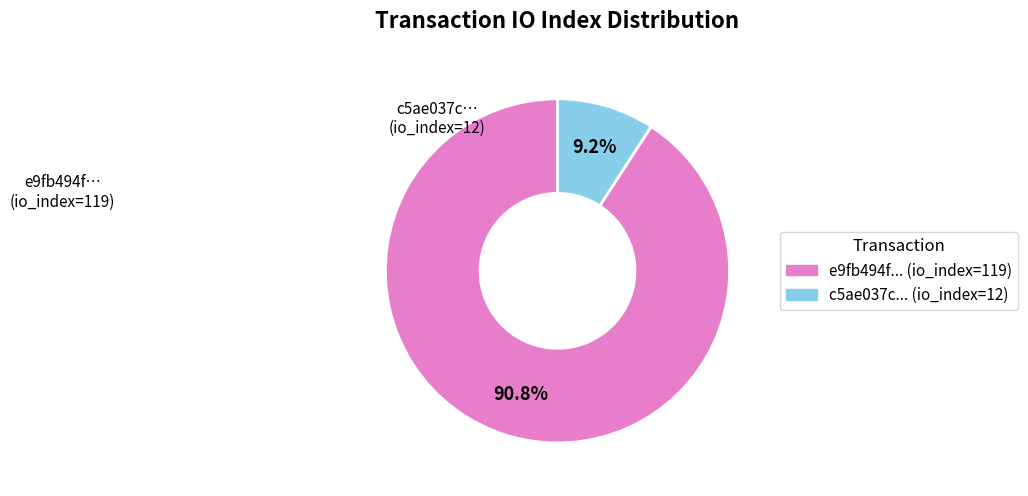

Which has a higher value, c5ae037c... (io_index=12) or e9fb494f... (io_index=119)?

e9fb494f... (io_index=119)